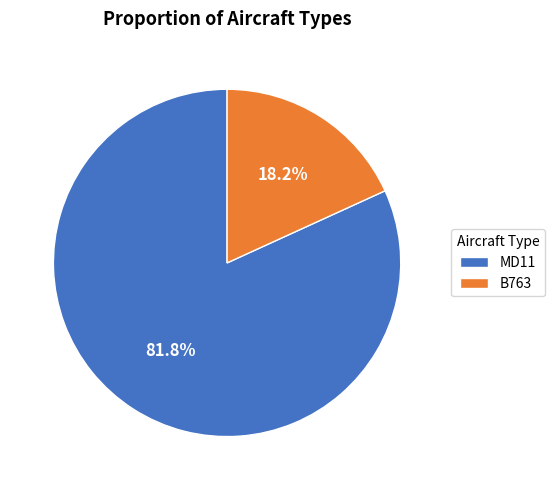

To the nearest percent, what is the combined percentage of MD11 and B763?

100%